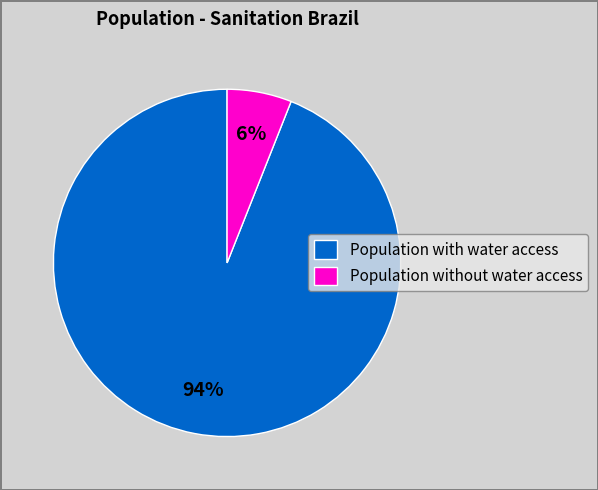

Is the sum of Population with water access and Population without water access greater than half?

Yes